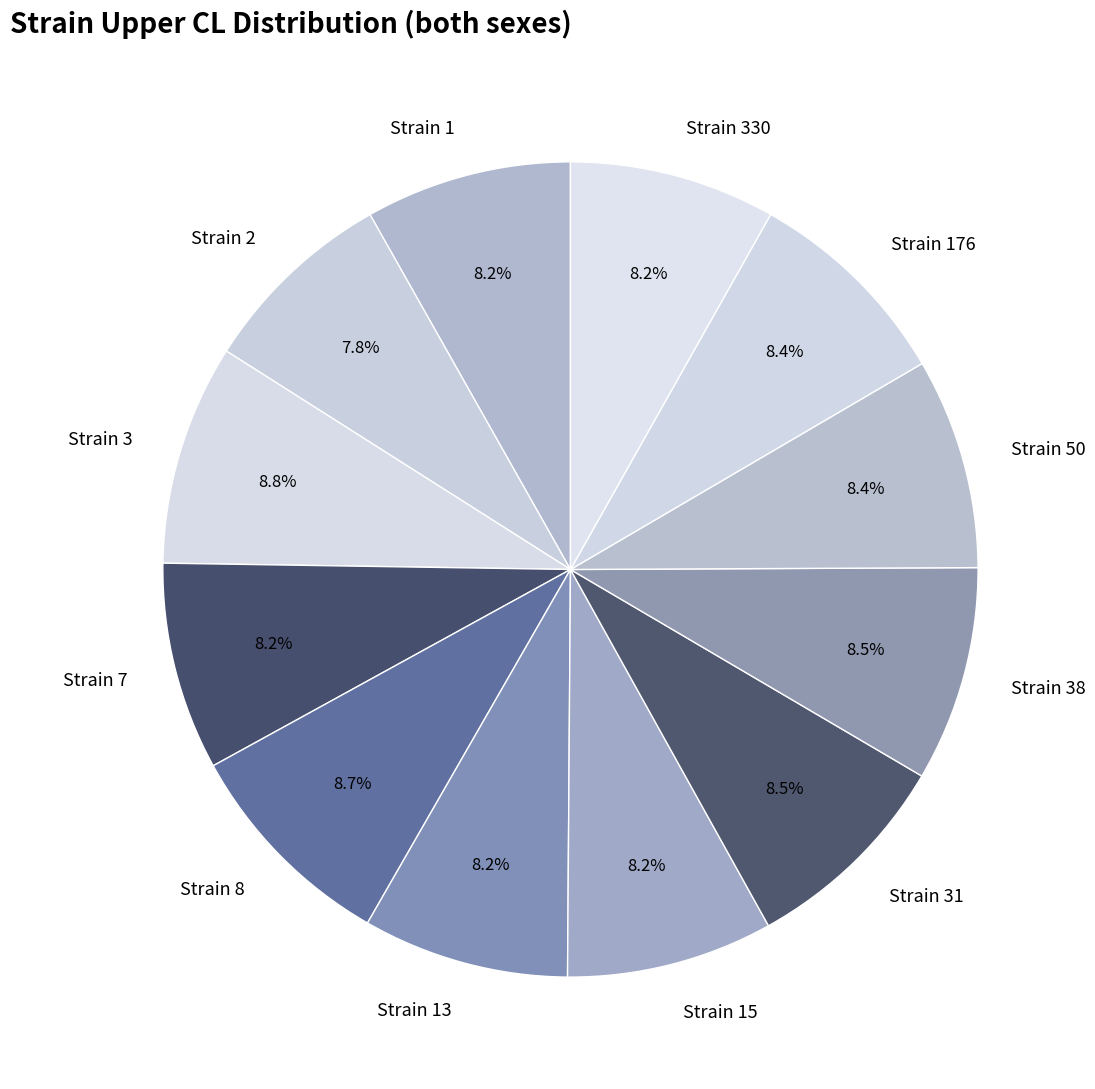

How many slices are in this pie chart?

12